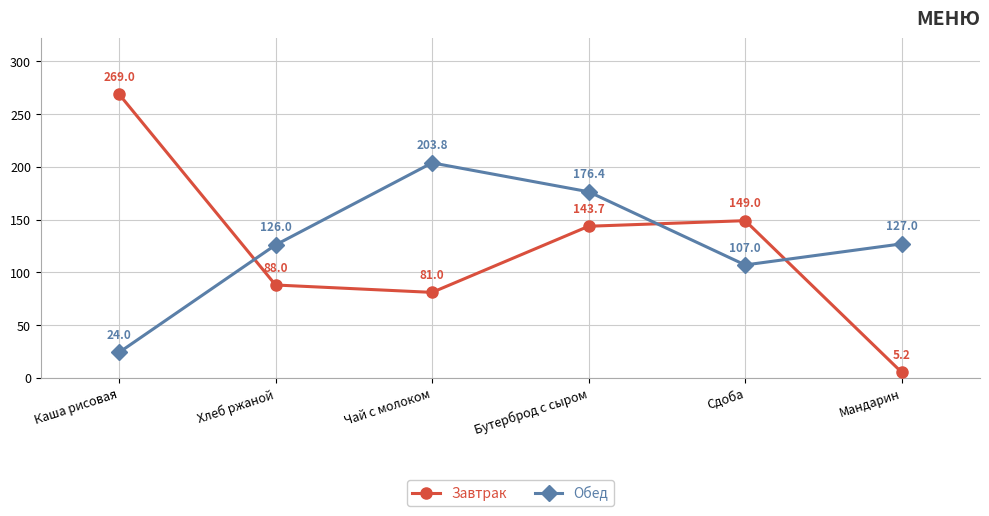

What is the difference between the maximum and minimum values in the Обед series?

179.8